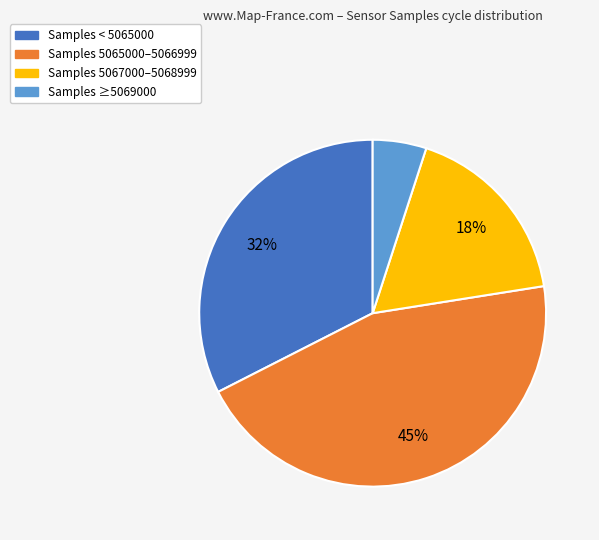

To the nearest percent, what is the average slice percentage?

25%